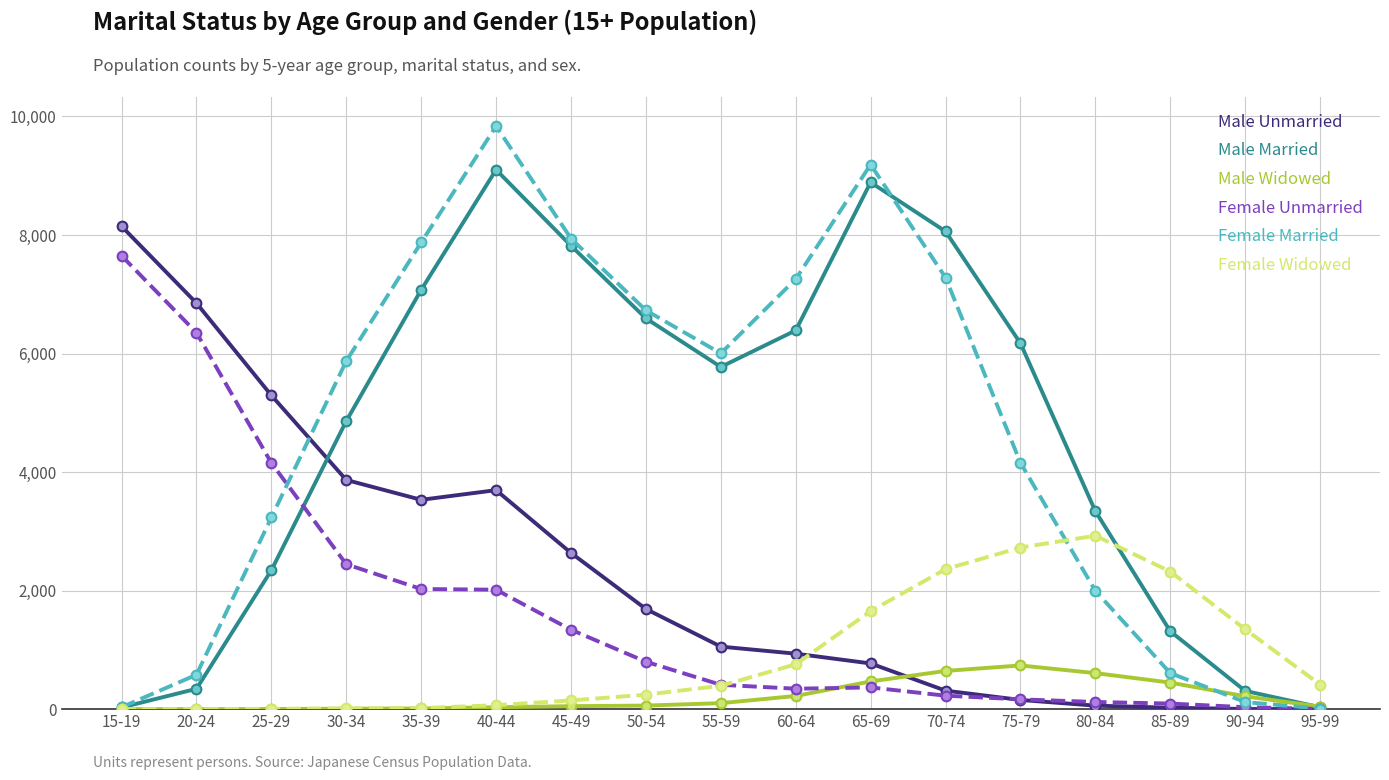

What is the maximum value for Male Unmarried?

8148